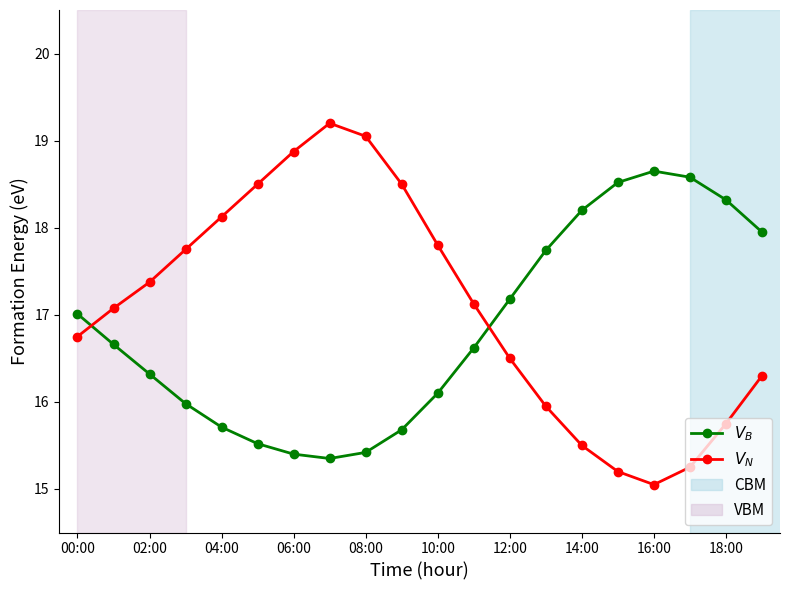

What is the minimum value shown in the chart?

15.1